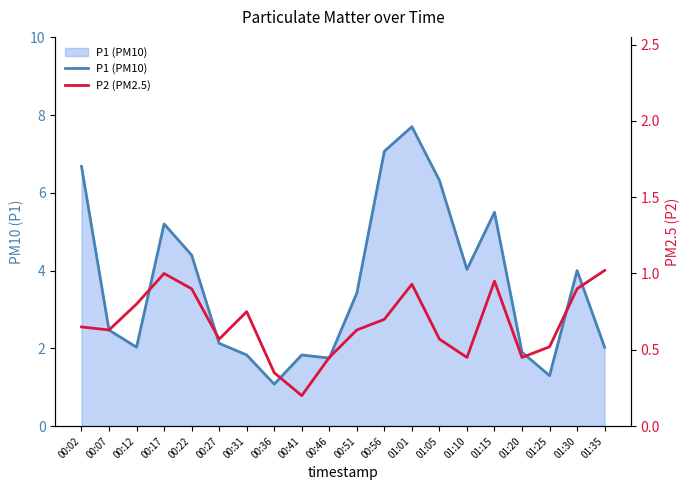

Which category has the lowest value in the P2 (PM2.5) series?

00:41